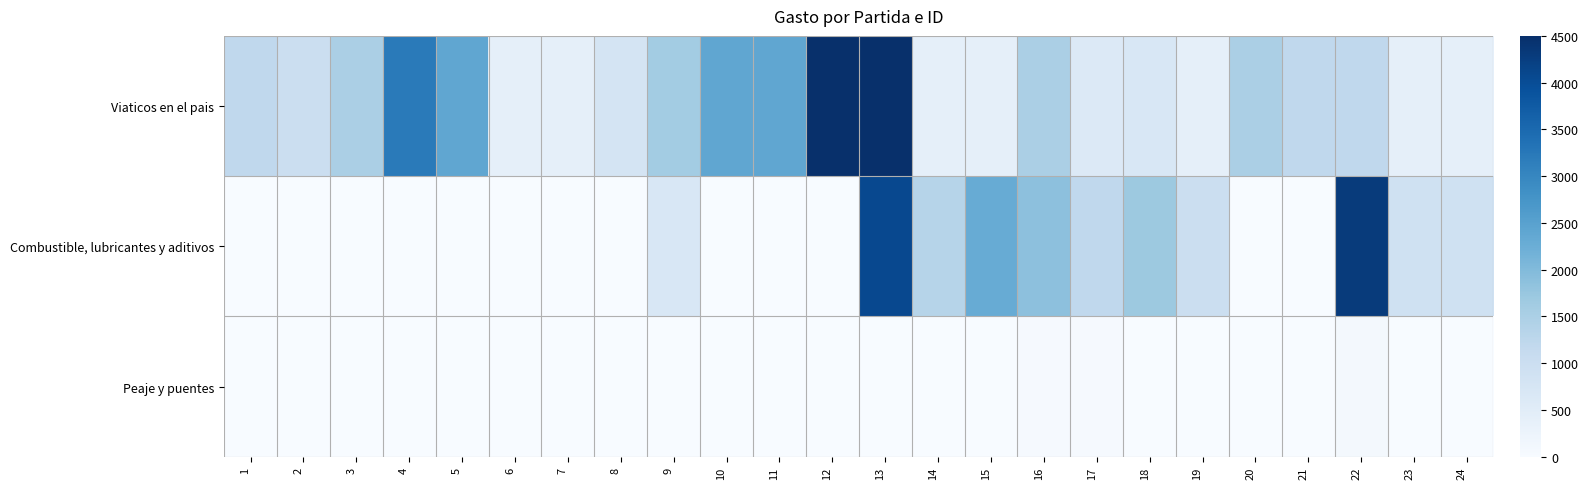

List the series in order of their overall mean, highest first.

Viaticos en el pais, Combustible, lubricantes y aditivos, Peaje y puentes